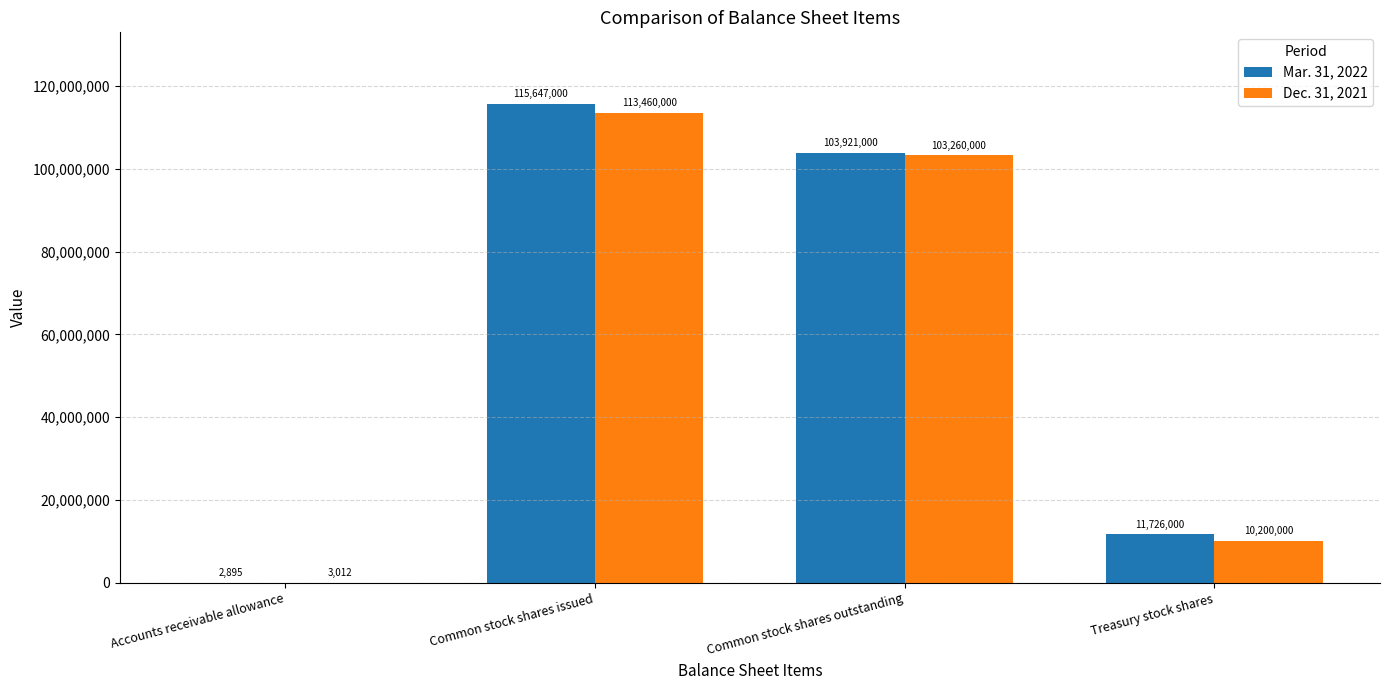

What is the maximum value shown in the chart?

115647000